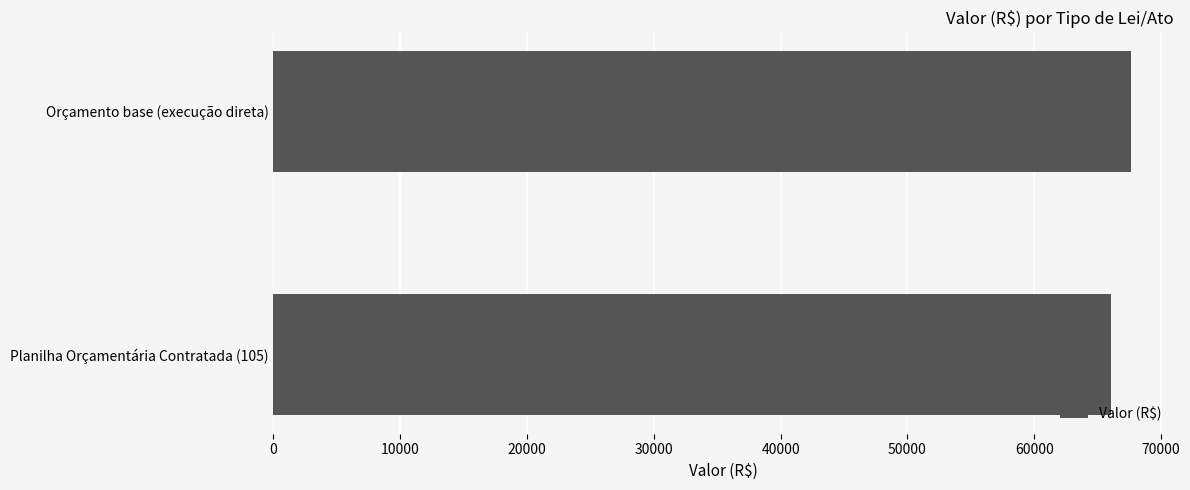

The chart shows a value of 67620.0 at Orçamento base (execução direta). True or false?

True